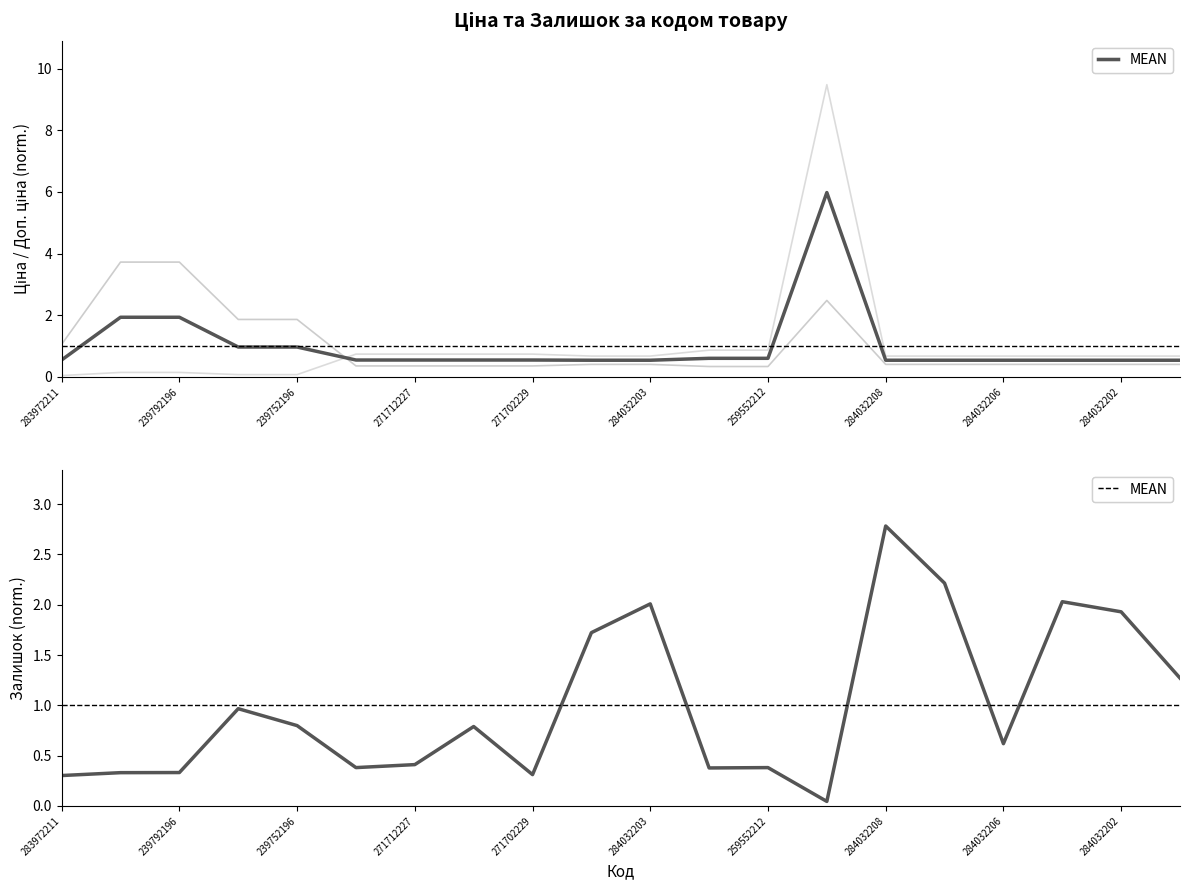

List the series in order of their peak value, highest first.

Ціна, Доп. ціна, MEAN, Залишок